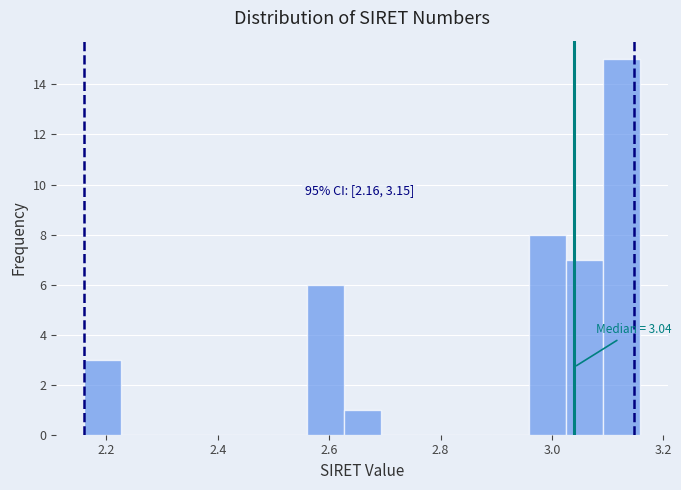

Around what value on the x-axis is the tallest bar? Give the approximate position of its centre, as read against the axis.

3.12